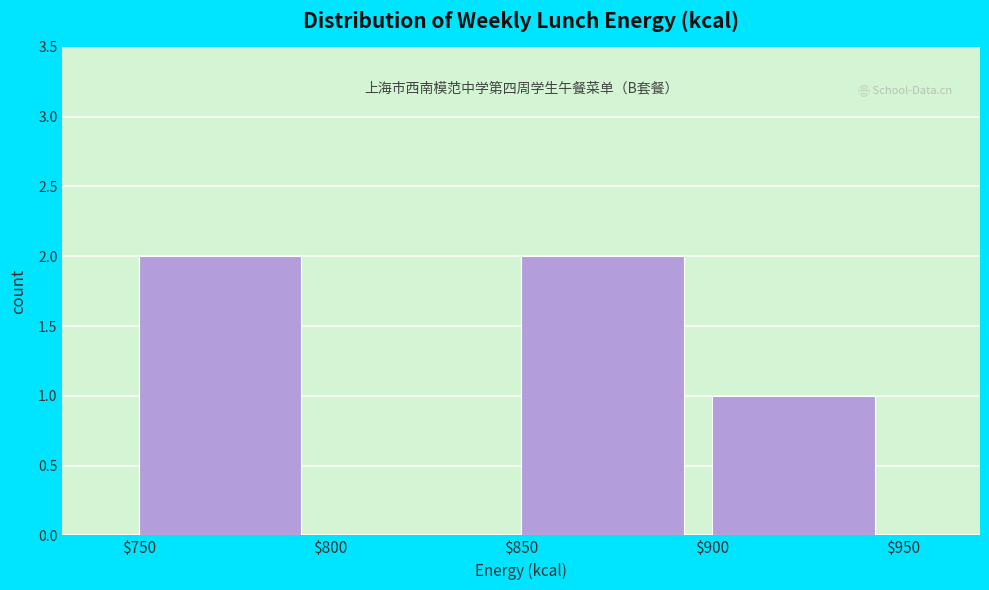

Reading left to right, list every bar in this chart as the range it spans on the x-axis followed by its height. The values are not printed on the chart, so give them approximately, as read against the axis.

$750 to $800: 2
$800 to $850: 0
$850 to $900: 2
$900 to $950: 1